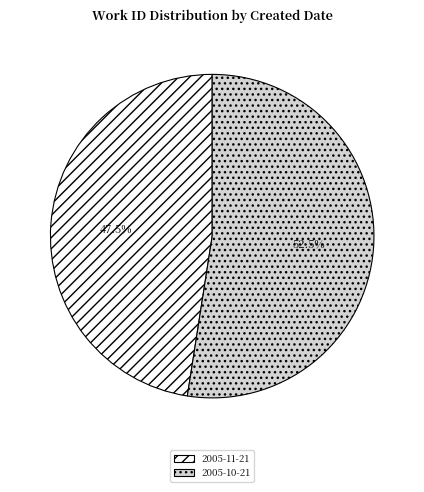

Rank the categories by value from highest to lowest.

2005-10-21, 2005-11-21